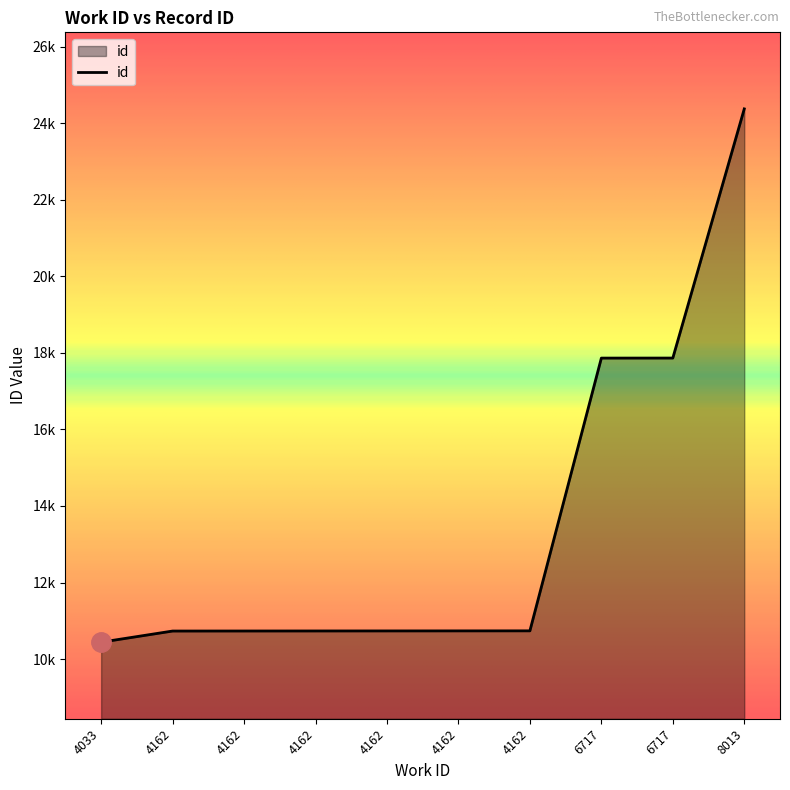

Is this an area chart (filled region under the line)?

Yes